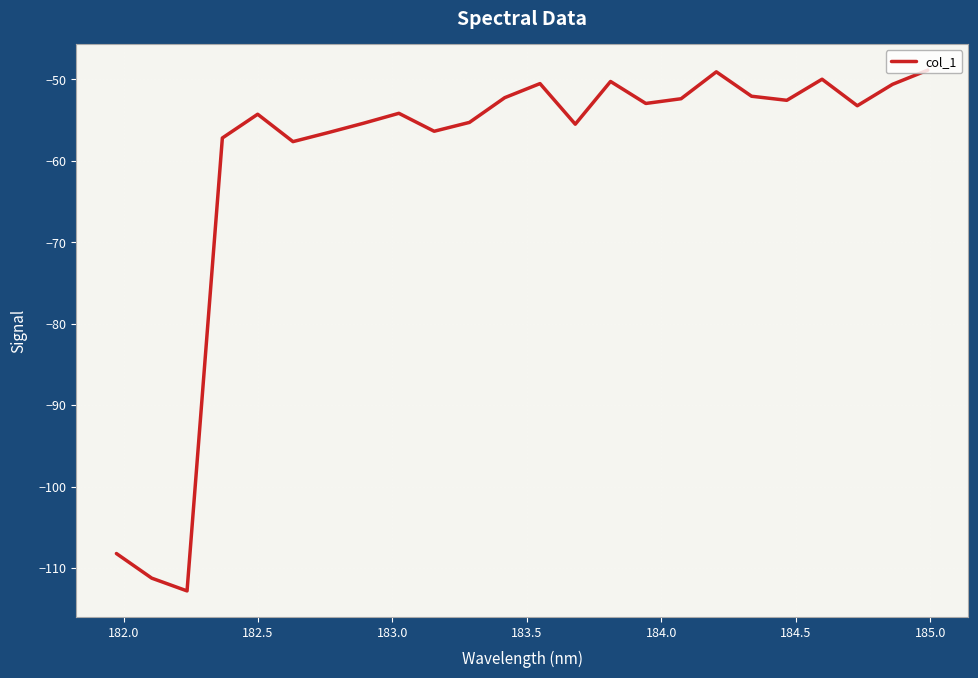

What is the difference between the maximum and minimum values?

63.9